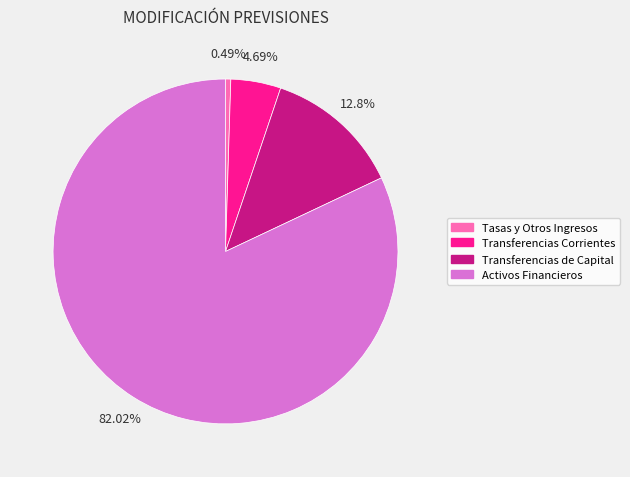

What portion of the pie excludes Transferencias de Capital?

87.2%